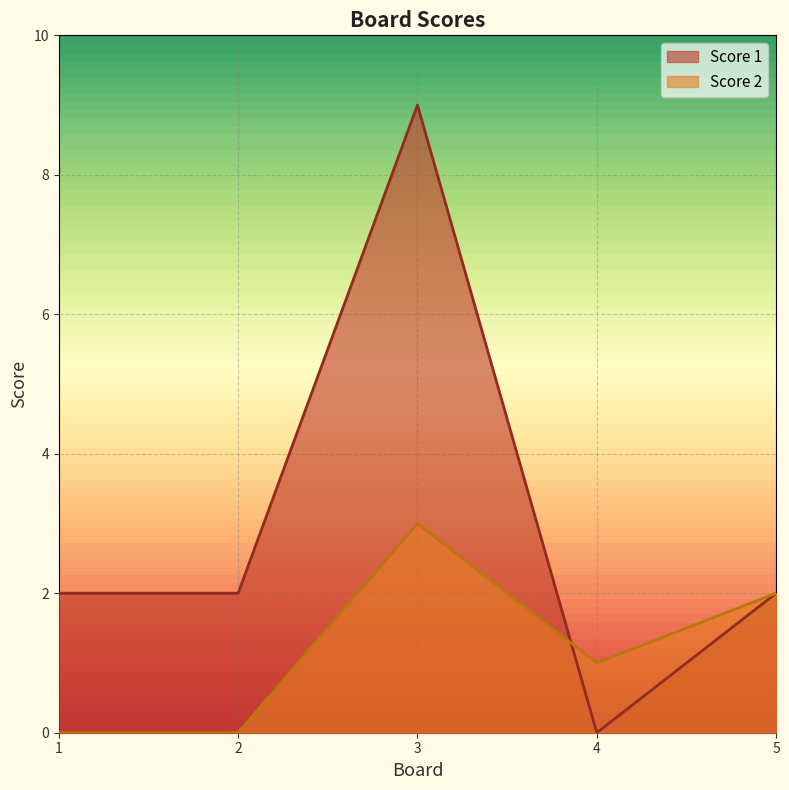

How many times do Score 2 and Score 1 cross each other?

1